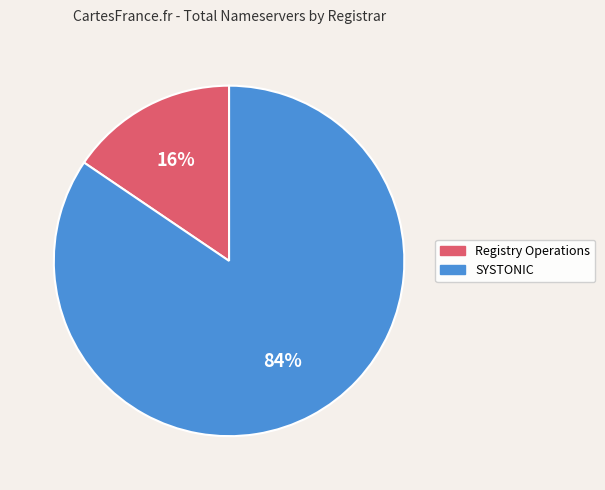

Does any single category account for the majority?

Yes